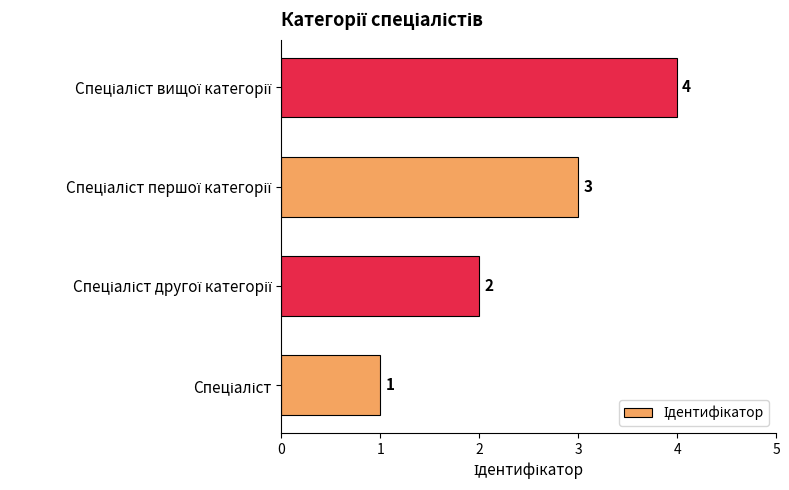

What is the difference between the maximum and minimum values?

3